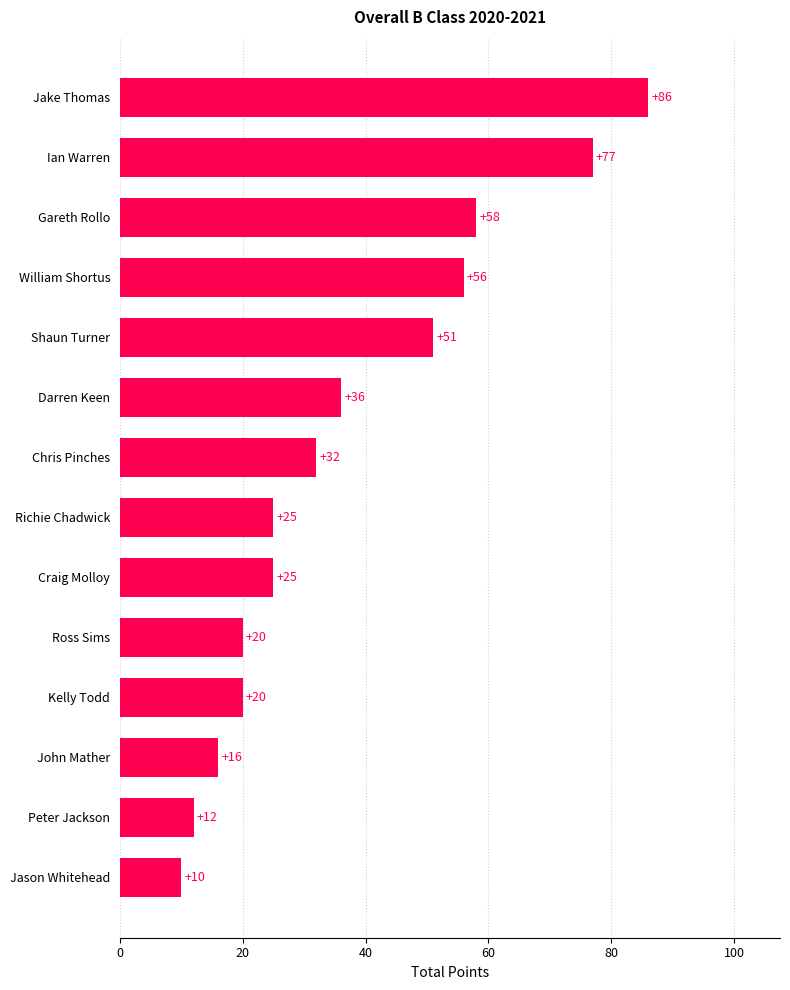

What is the sum of all values?

524